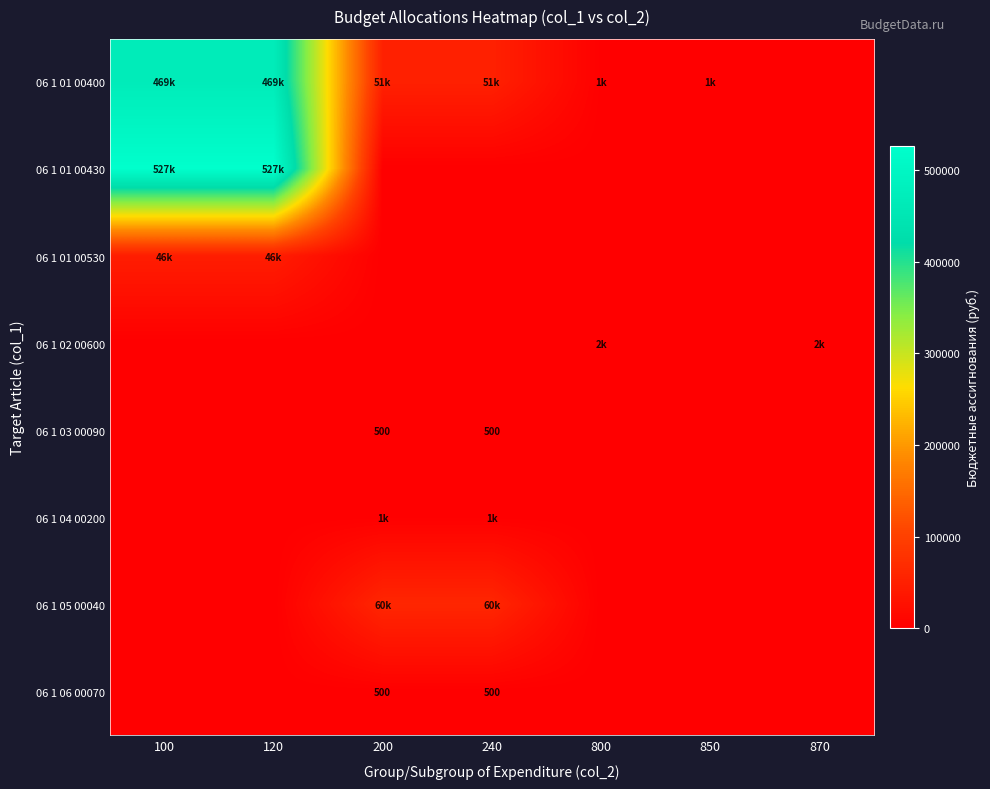

Is the value of 06 1 02 00600 at 870 greater than the value of 06 1 01 00400 at 850?

Yes